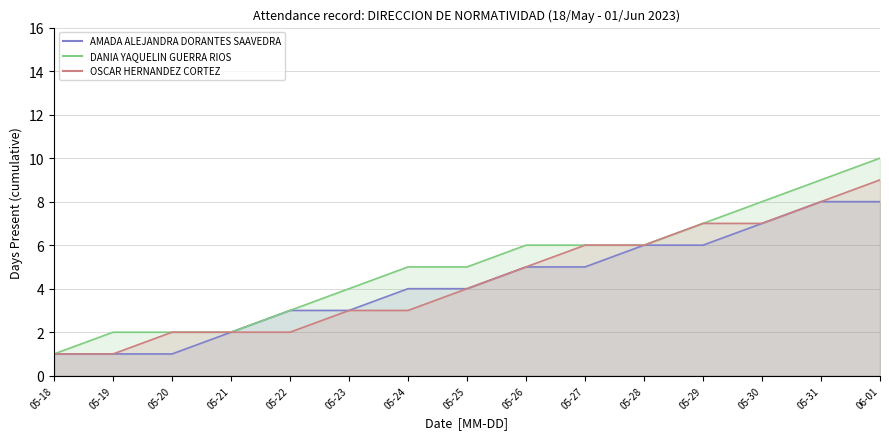

At which label does AMADA ALEJANDRA DORANTES SAAVEDRA reach its peak?

05-31